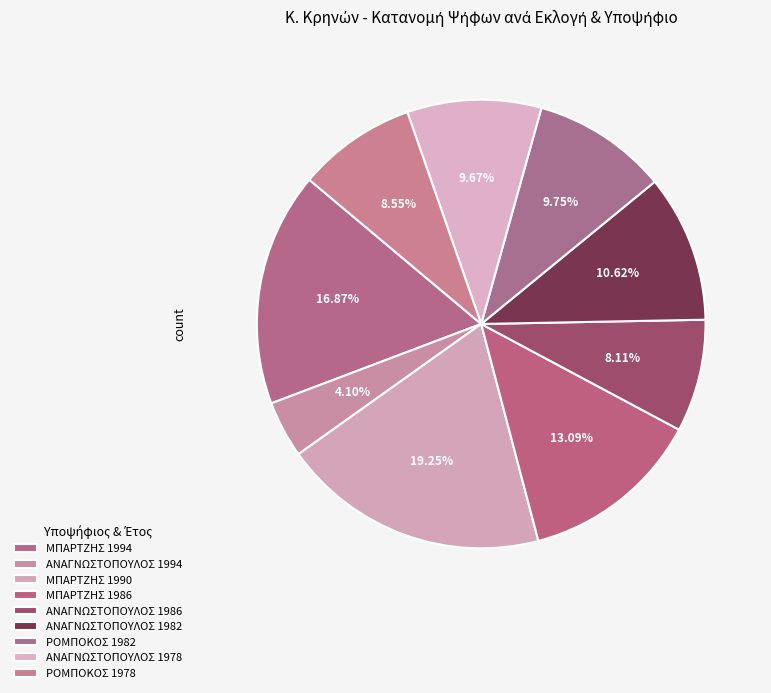

Which slice is the smallest?

ΑΝΑΓΝΩΣΤΟΠΟΥΛΟΣ 1994